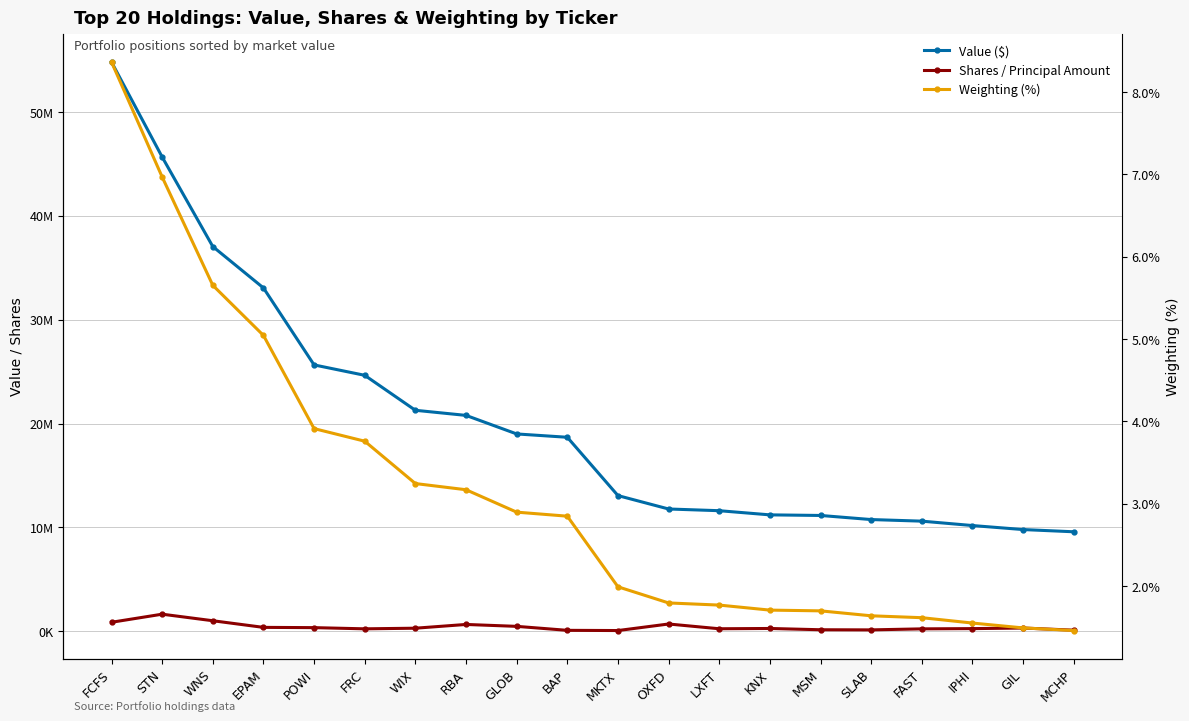

Which category has the lowest value in the Value ($) series?

MCHP